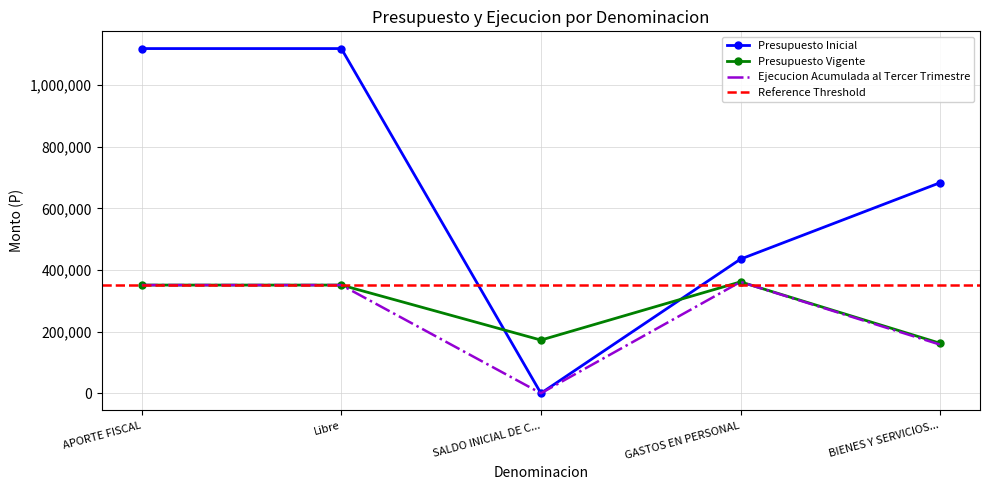

How many values in the Presupuesto Vigente series are below 351227?

2